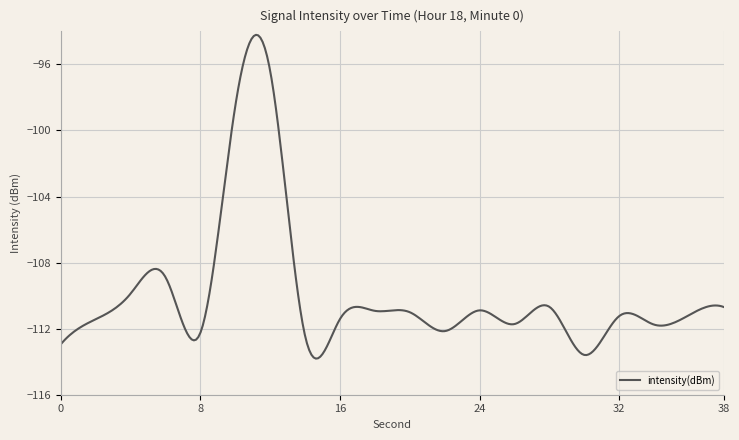

What is the maximum value shown in the chart?

-94.2